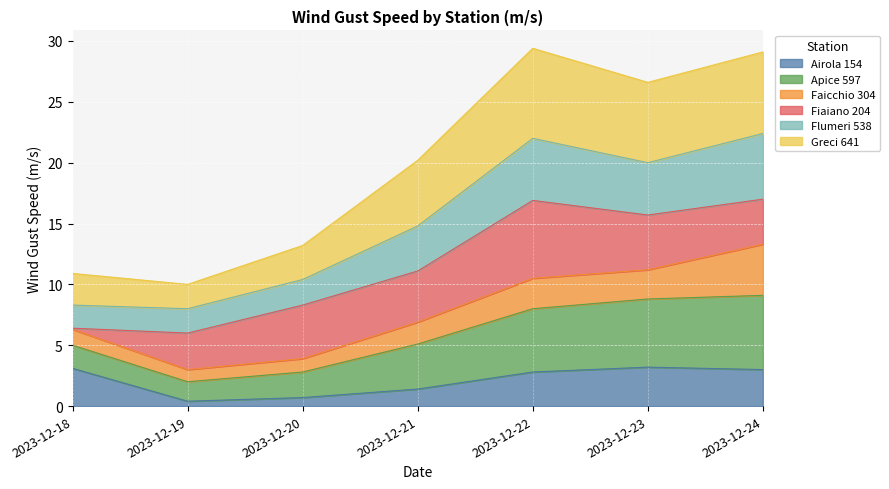

At how many categories does at least one series exceed 3?

7